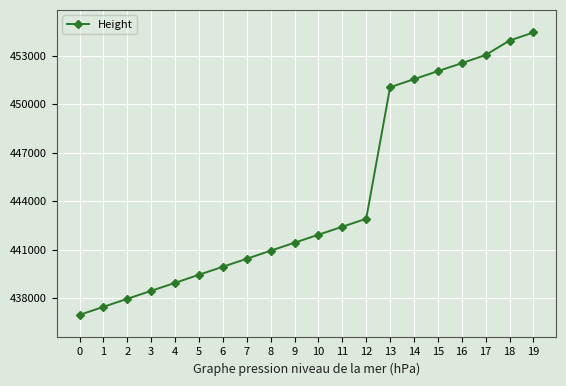

How many lines are shown in the chart?

1